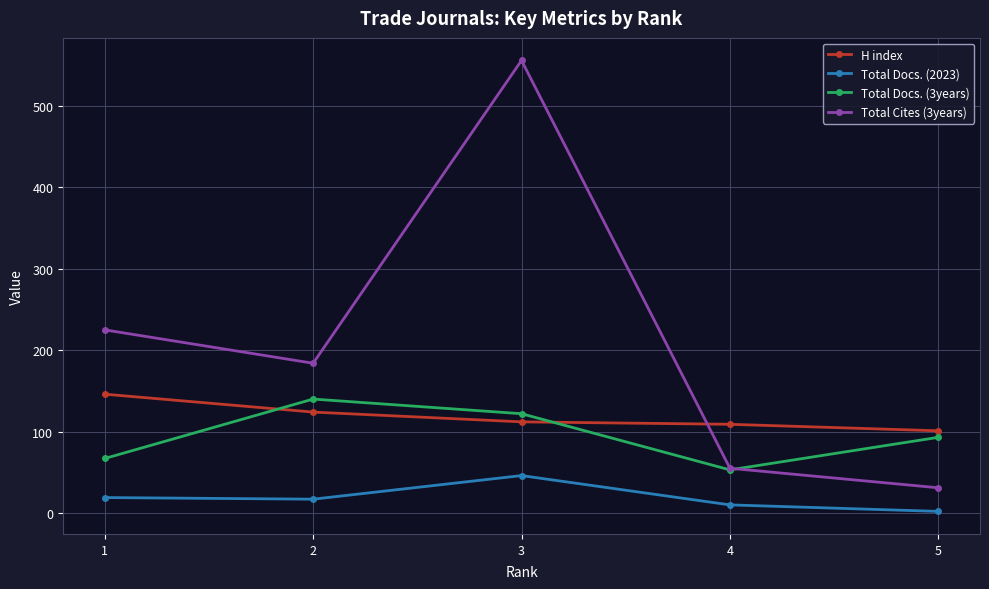

True or false: H index and Total Docs. (3years) intersect in this chart.

True